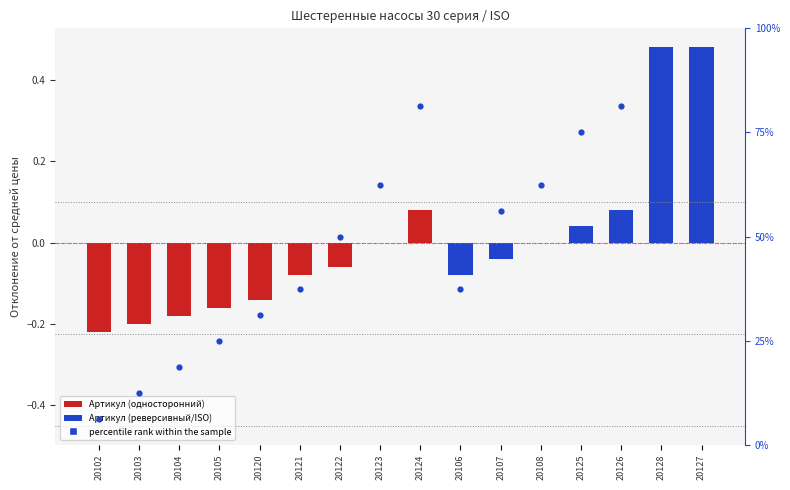

At which category is the sum across all series the highest?

20128